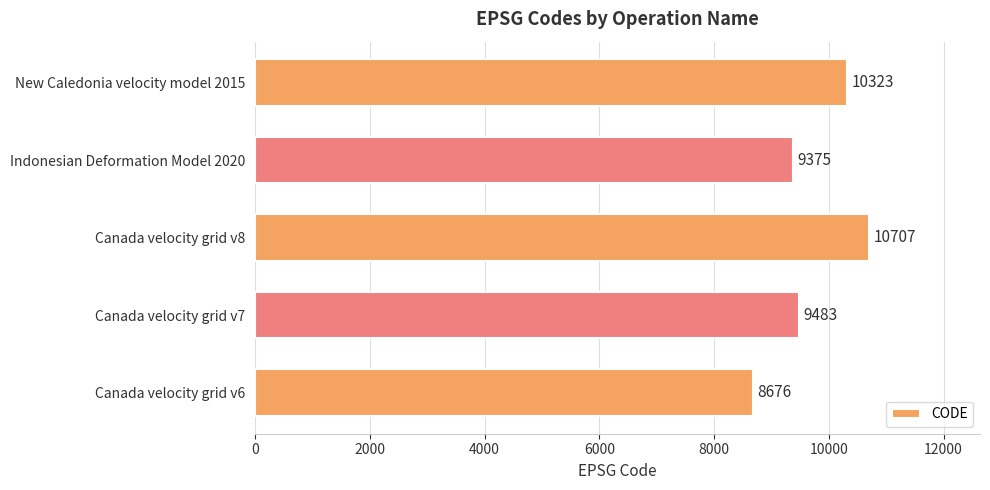

At which label is the value closest to 9691?

Canada velocity grid v7